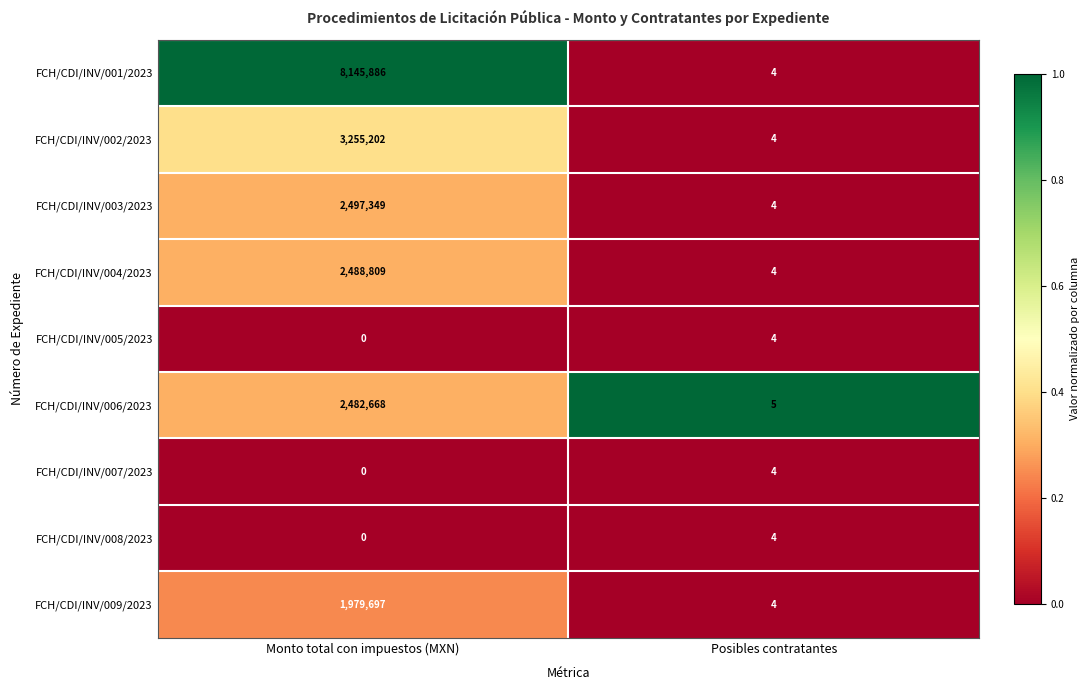

What is the maximum value shown in the chart?

8145886